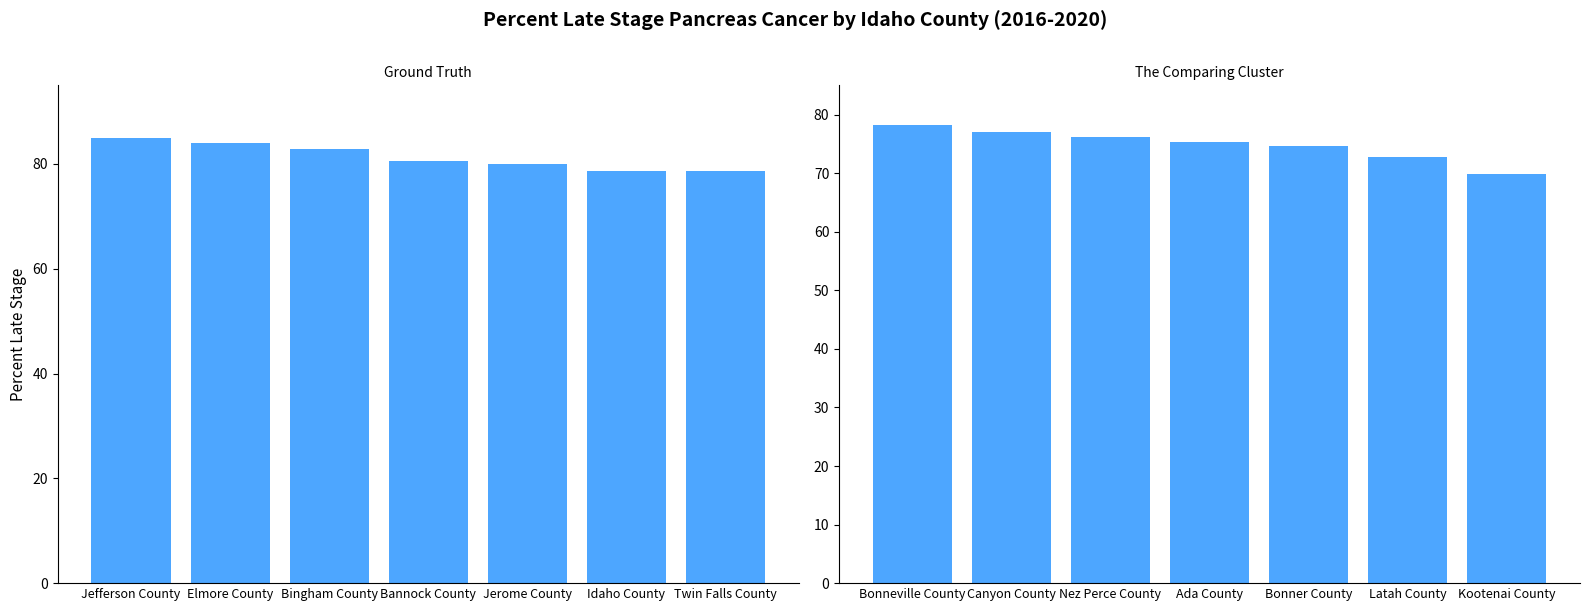

The chart shows a value of 38.1 at Kootenai County. True or false?

False